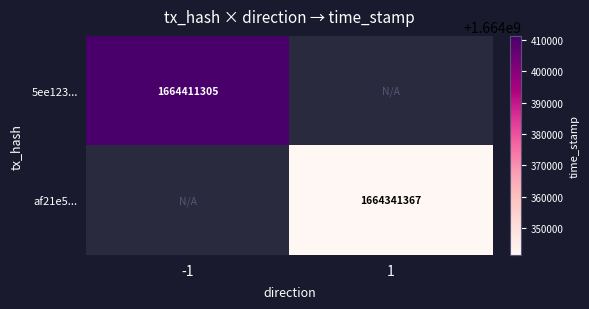

At which category is the sum across all series the highest?

-1